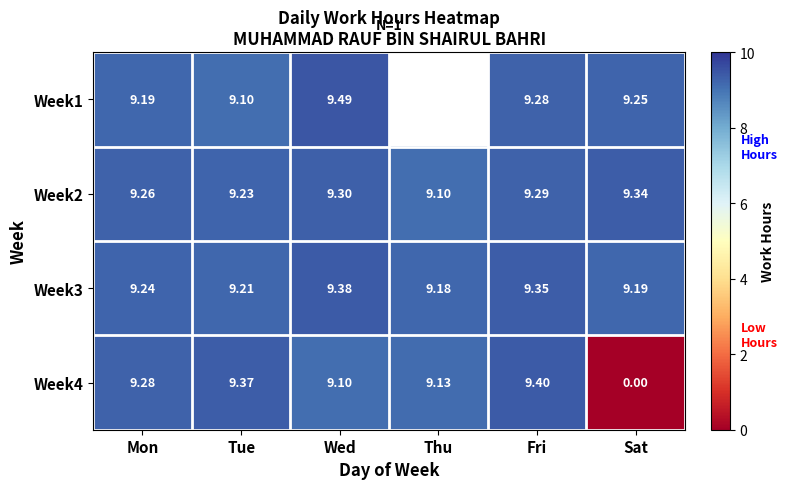

At which label is Week4 closest to 4?

Sat